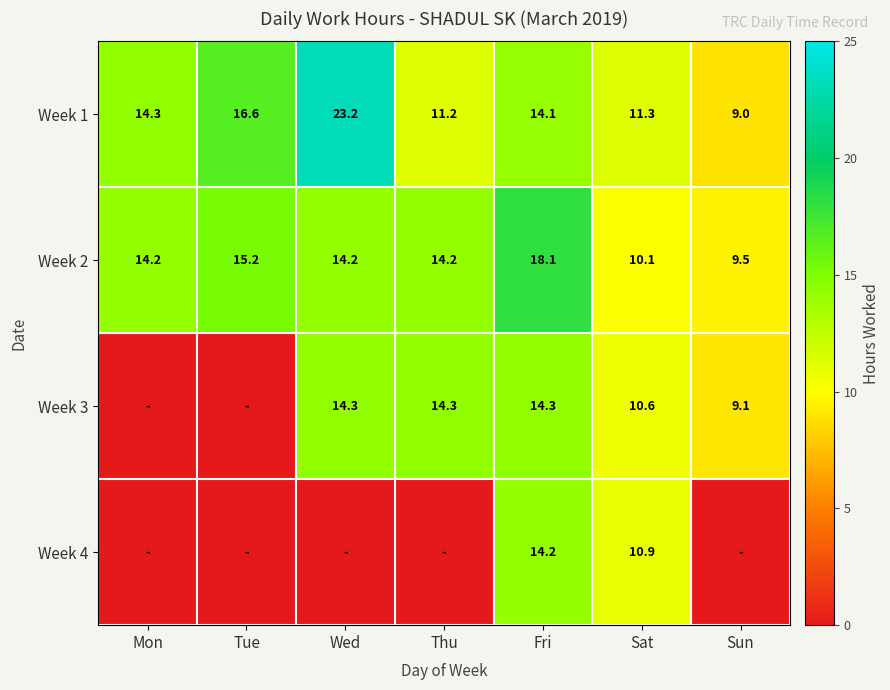

Is it true that Week 3 equals 12.2 at Sun?

False